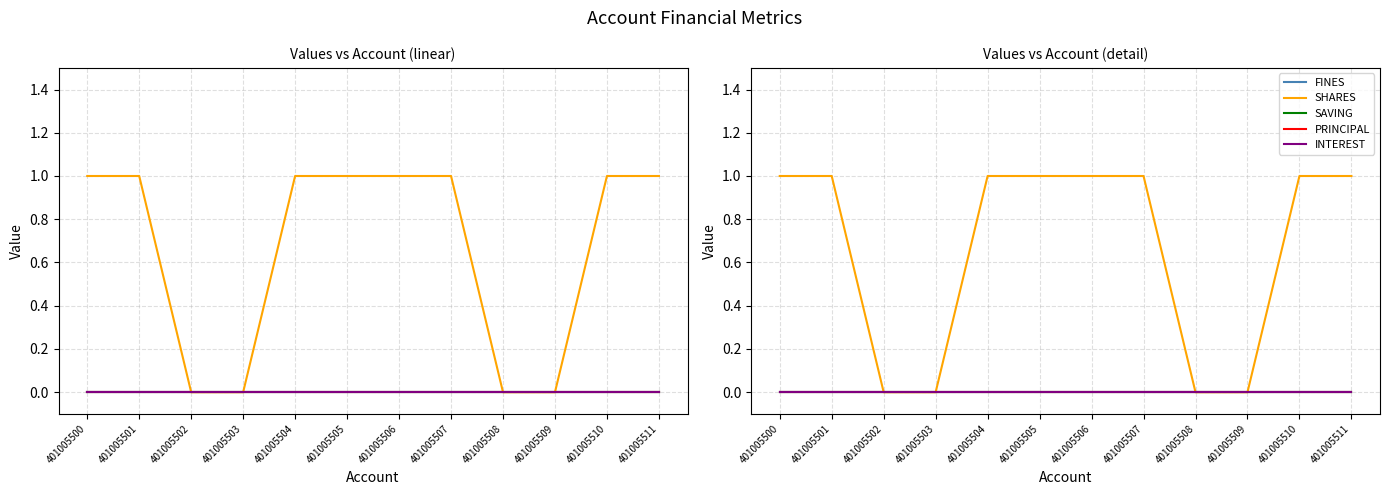

Which has a higher value, 401005507 or 401005503?

401005507